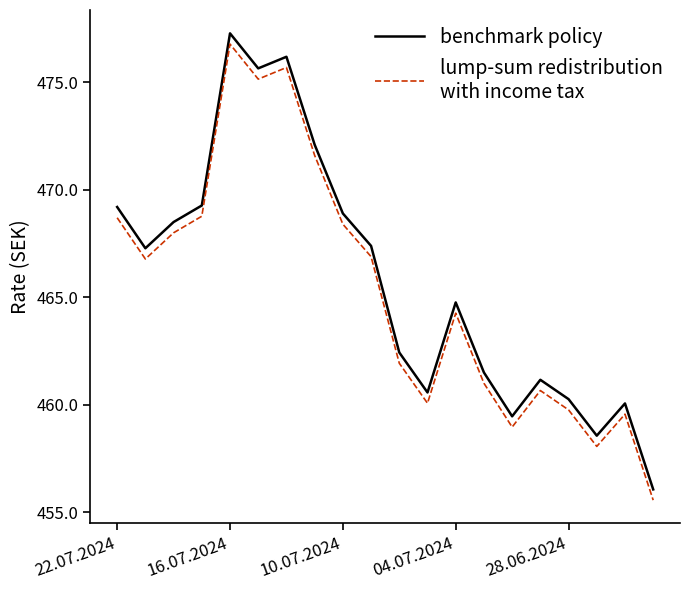

What is the maximum value shown in the chart?

477.3